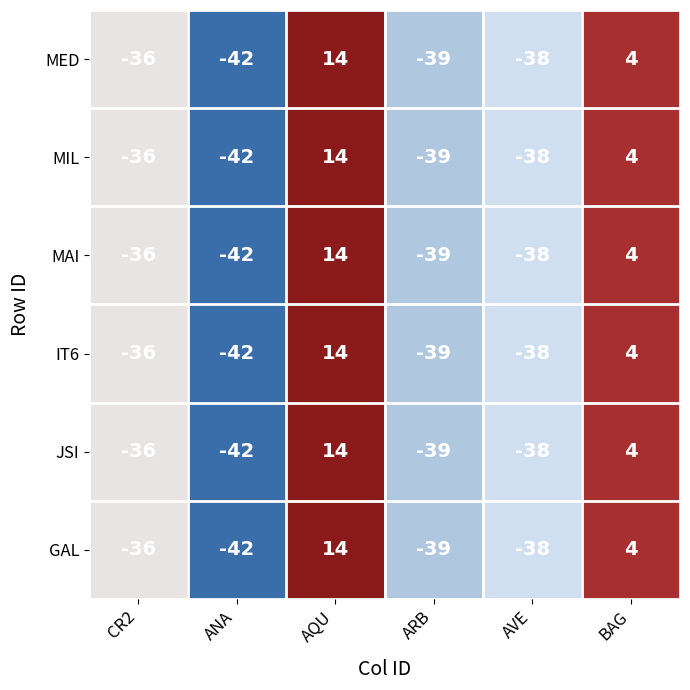

Which category has the lowest value across all series?

ANA